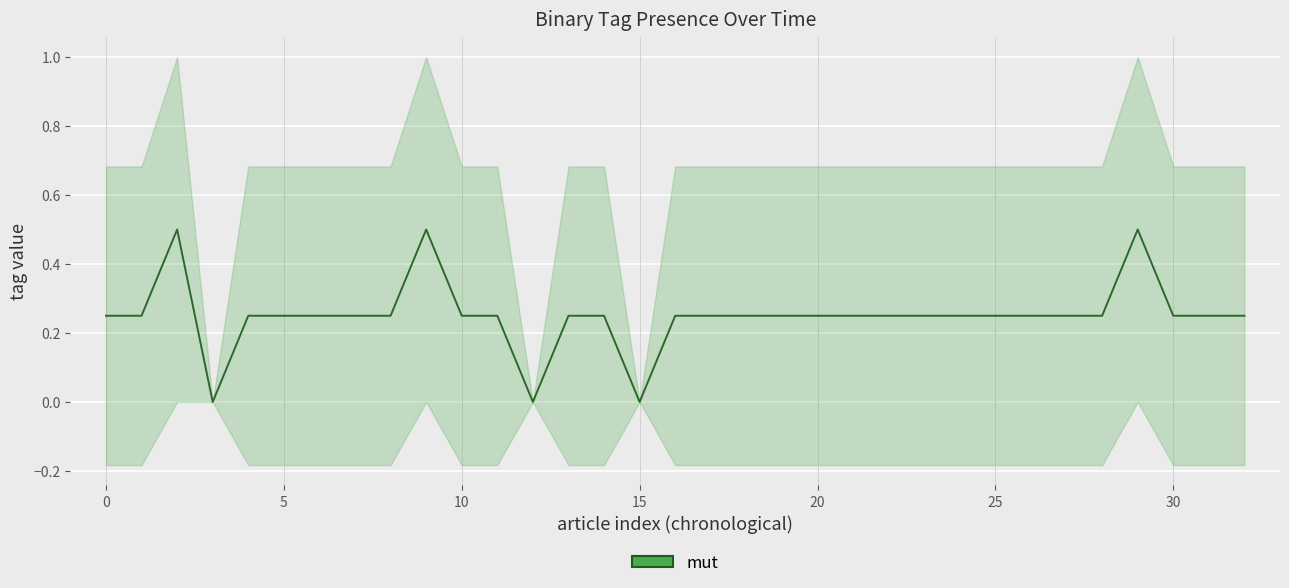

Which has a higher value, 18 or 31?

18